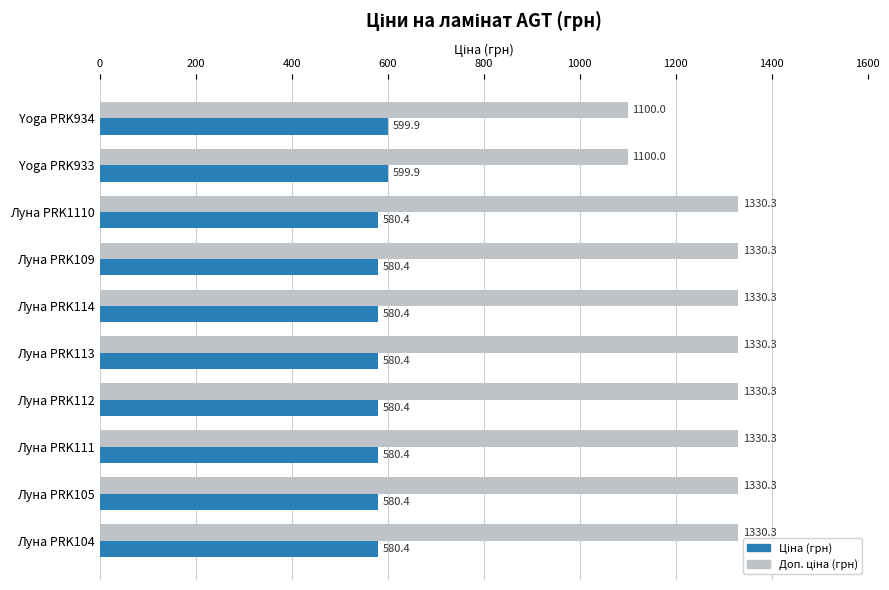

What is the difference between the highest and lowest values at Луна PRK114?

749.9